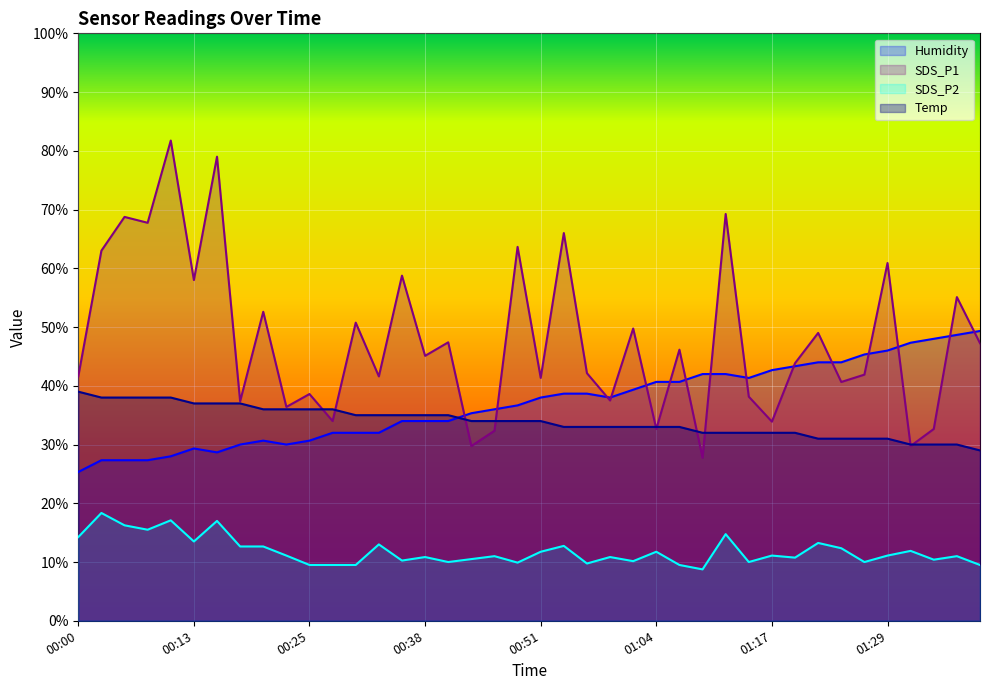

At 00:08, list the series in order from largest to smallest.

SDS_P1, Temp, Humidity, SDS_P2